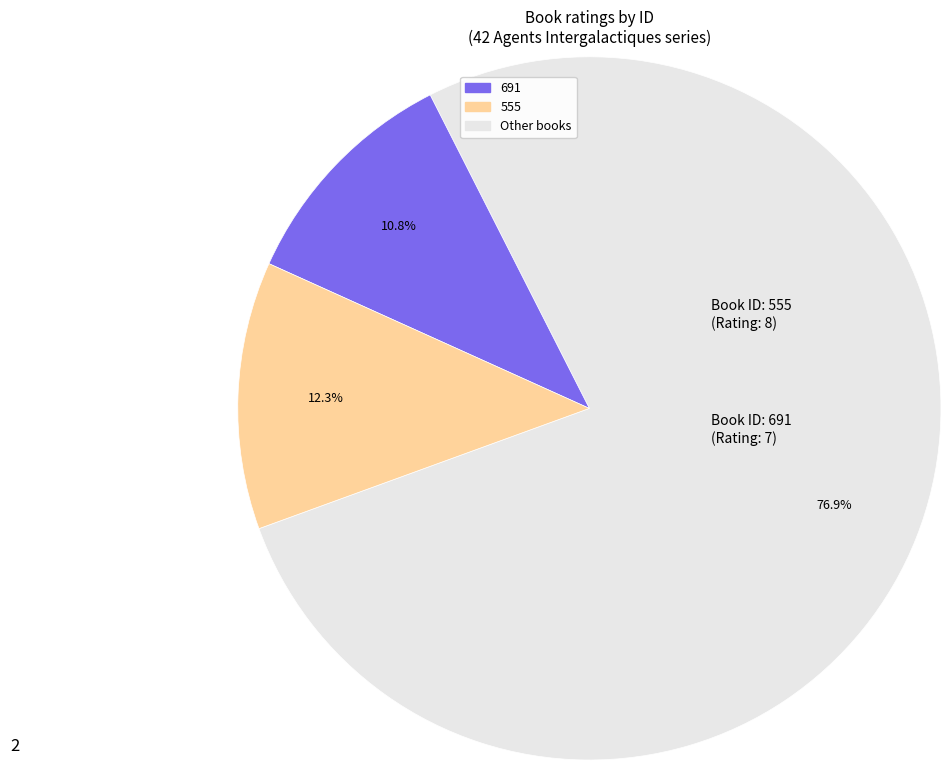

Is there a majority slice in this chart?

Yes